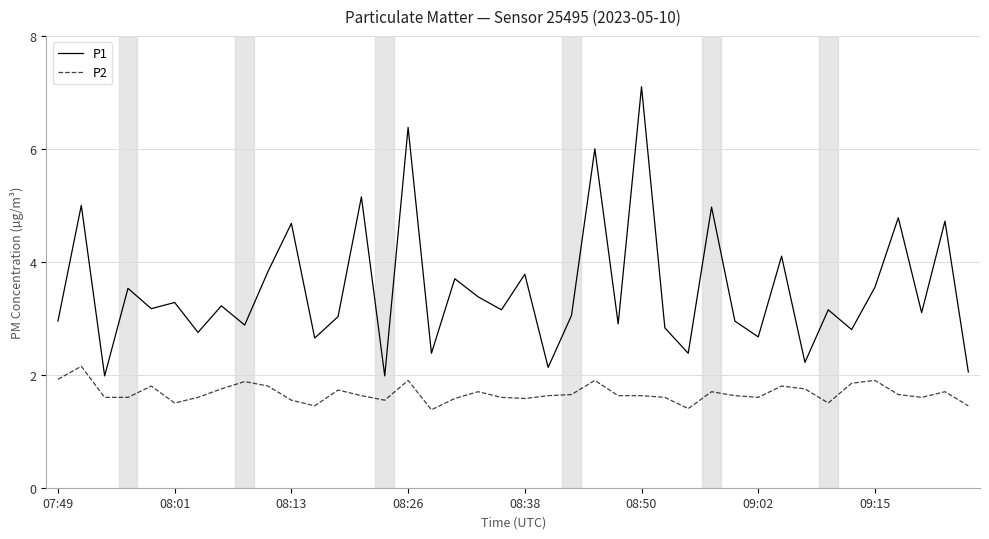

Which series has the largest total across all categories?

P1